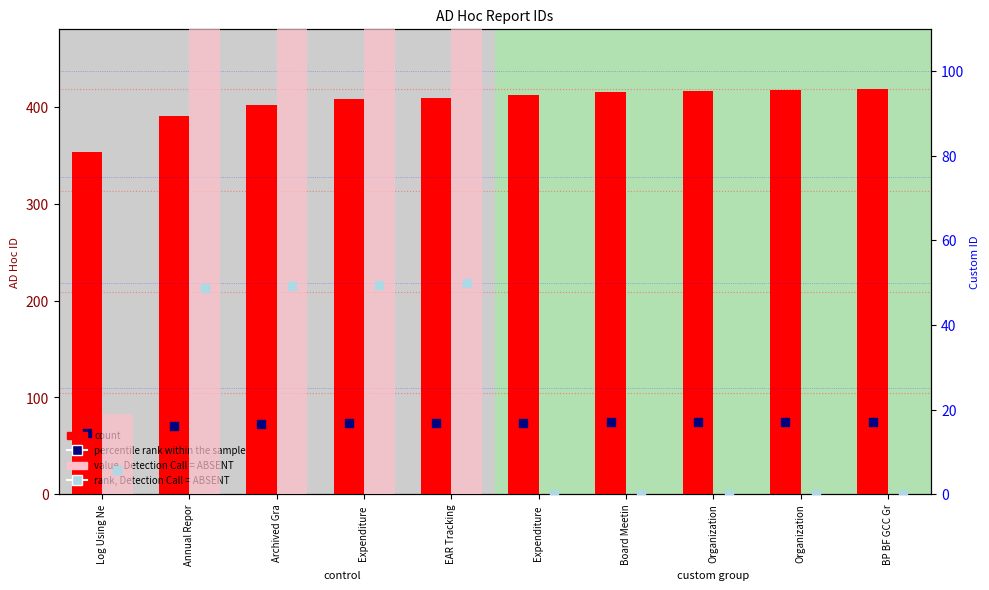

What is the total value across all series at EAR Tracking?

697.4